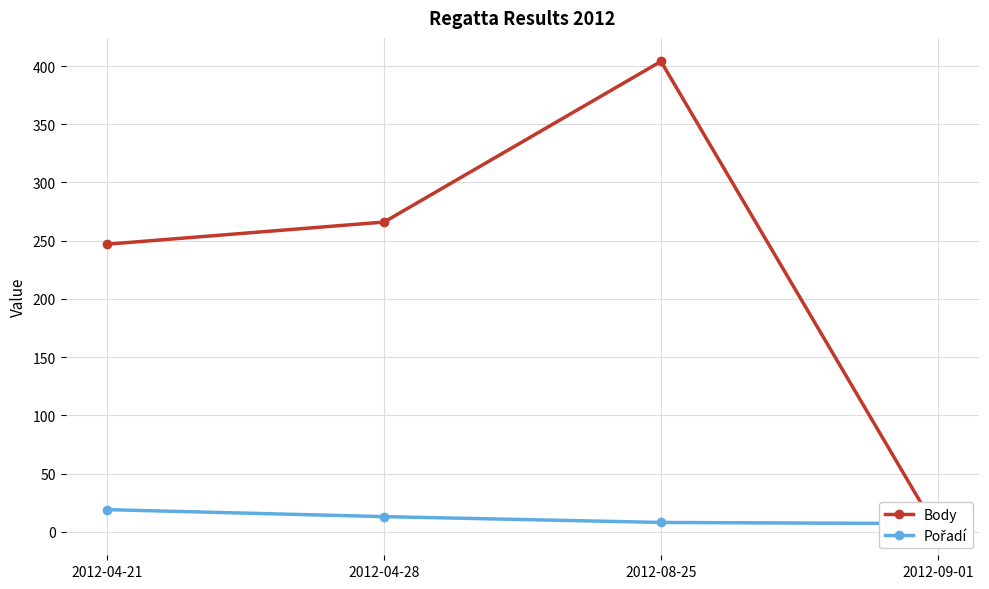

Reading left to right, transcribe all the data shown in this chart.

Body: 247	266	404	0
Pořadí: 19	13	8	7